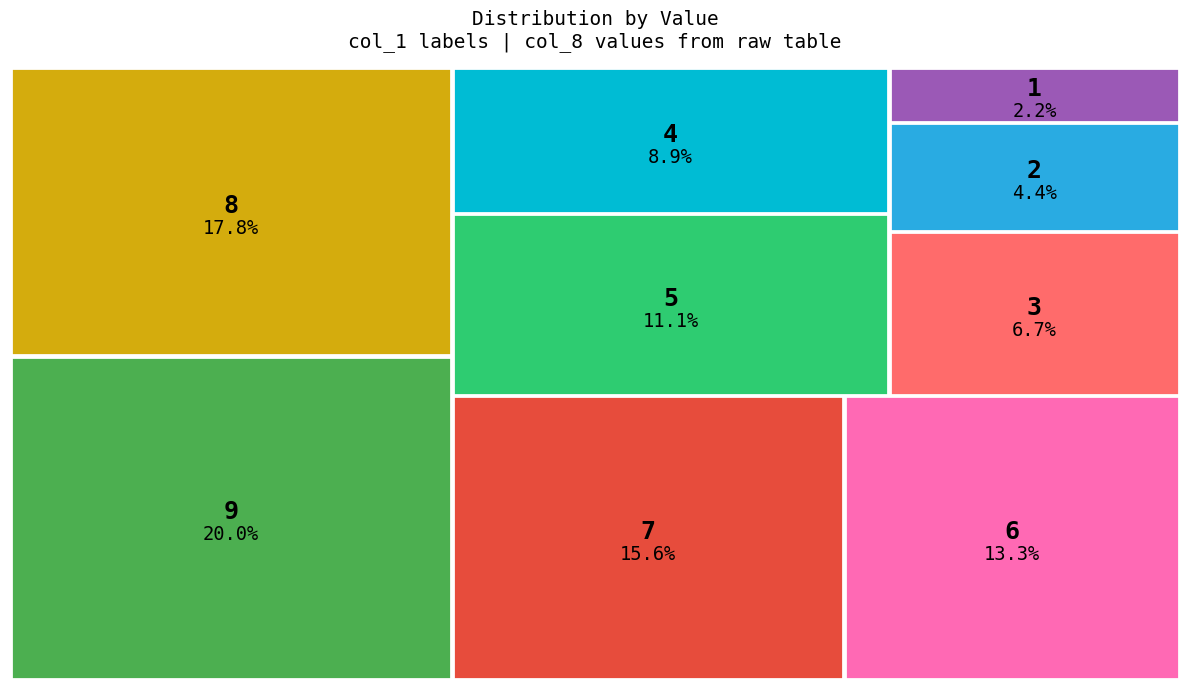

To the nearest percent, what is the average slice percentage?

11%